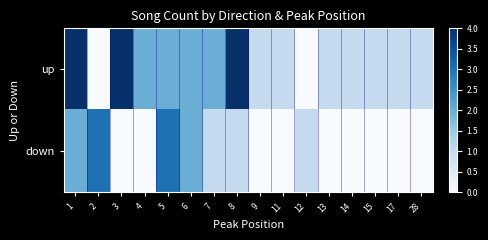

Which has a higher value, 14 or 9?

14